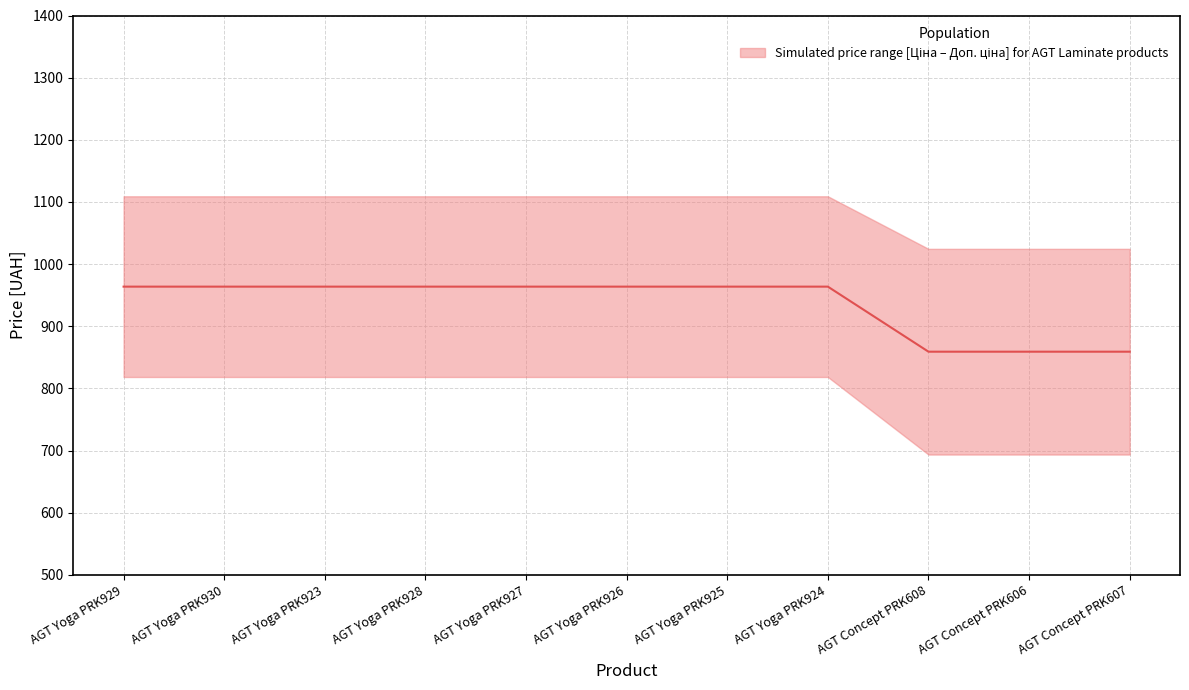

Does the chart display data point markers on the line(s)?

No